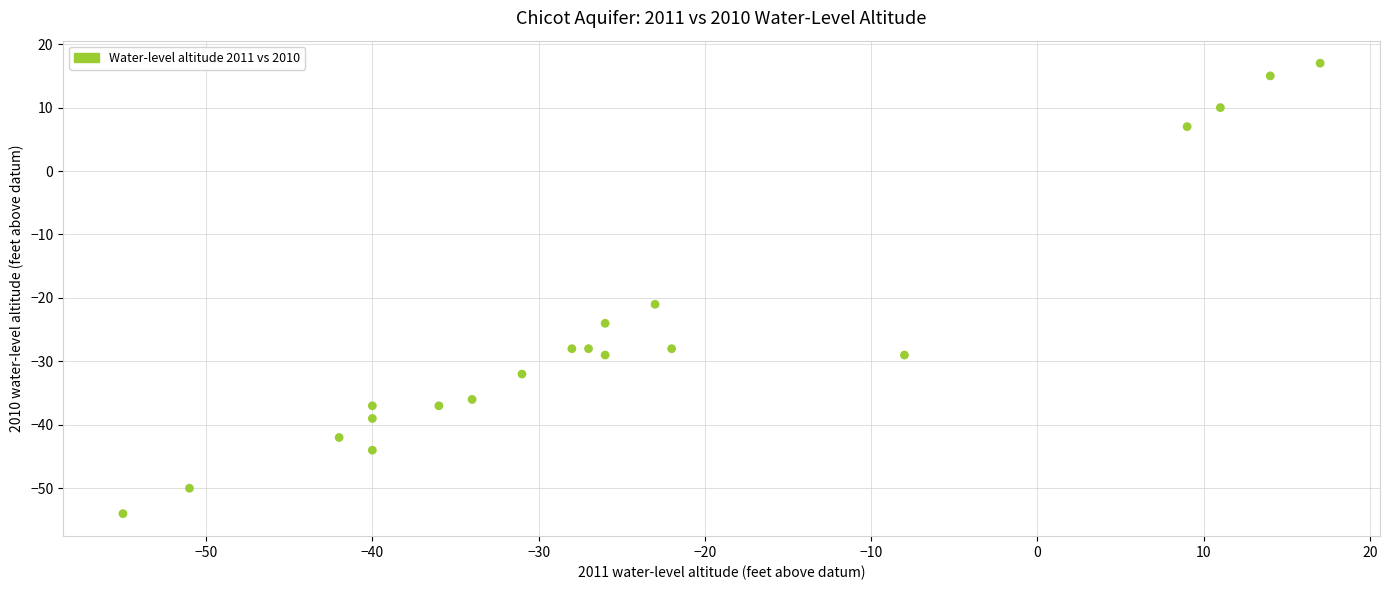

What Y value in the scatter plot is closest to -18?

-21